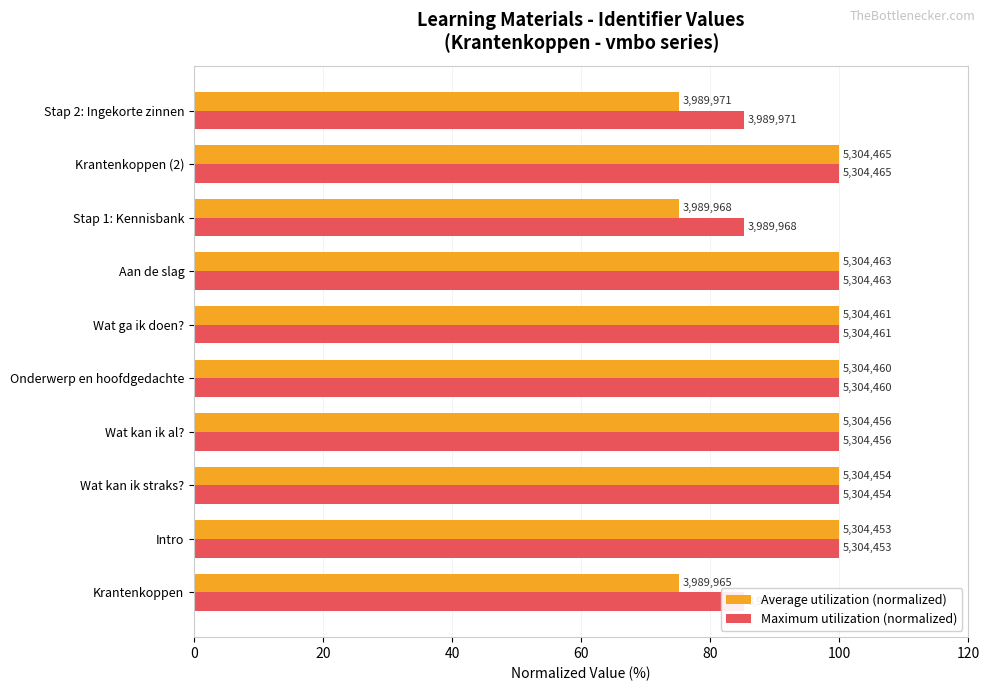

The value of Maximum utilization (normalized) at Stap 1: Kennisbank is 30.9. True or false?

False